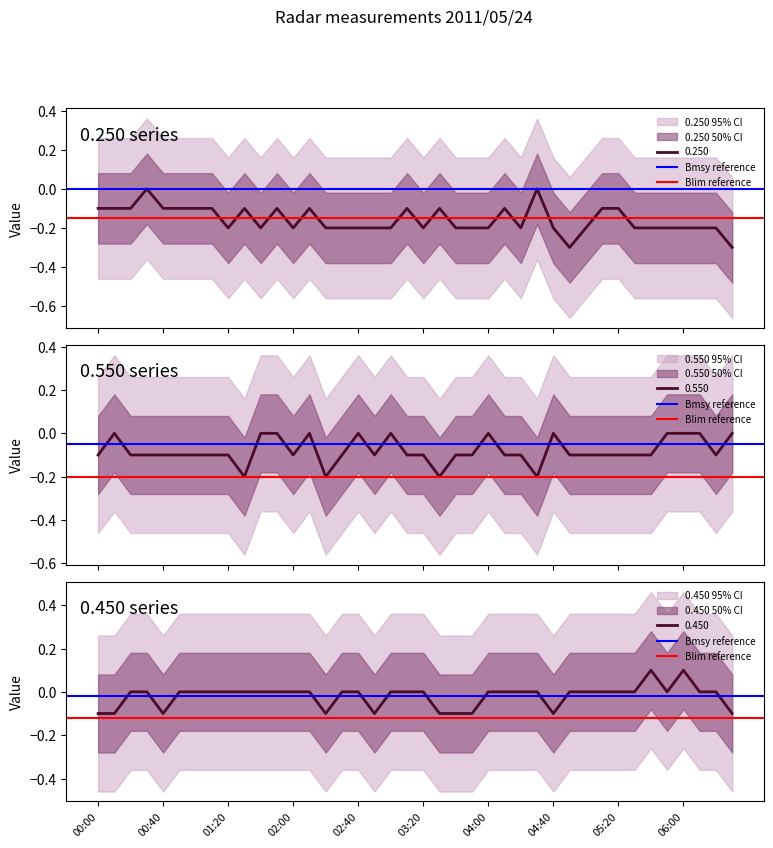

Where is Bmsy reference nearest to the value 0?

00:00